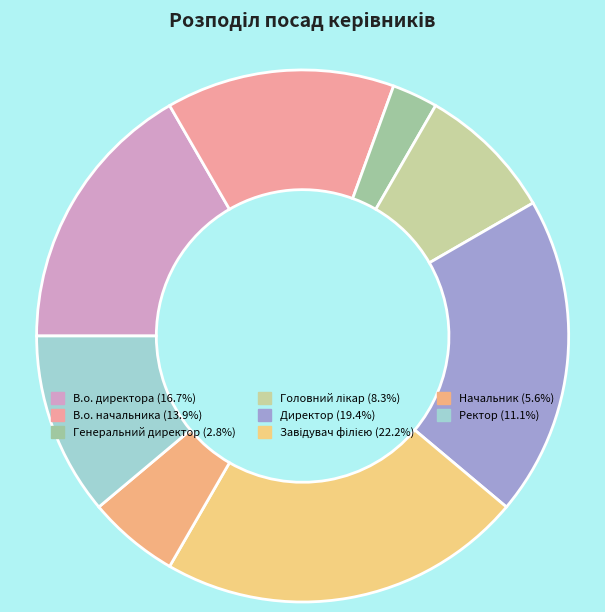

Does Директор represent more than half of the total?

No